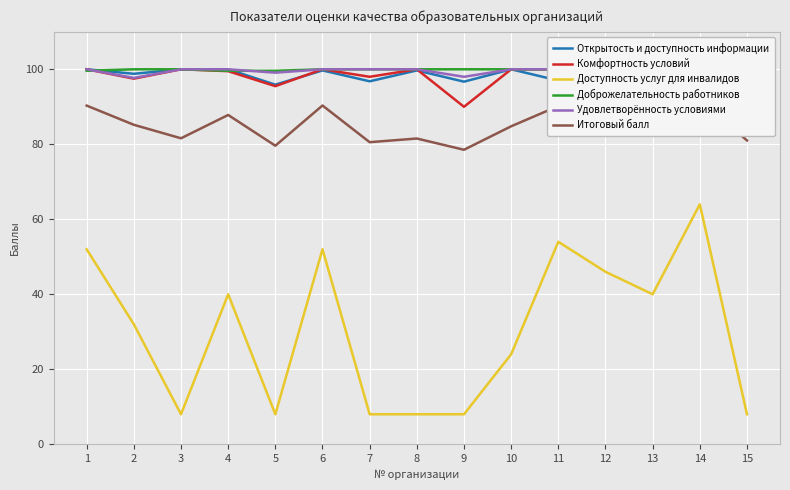

True or false: Комфортность условий has a value of 95.5 at 5.

True